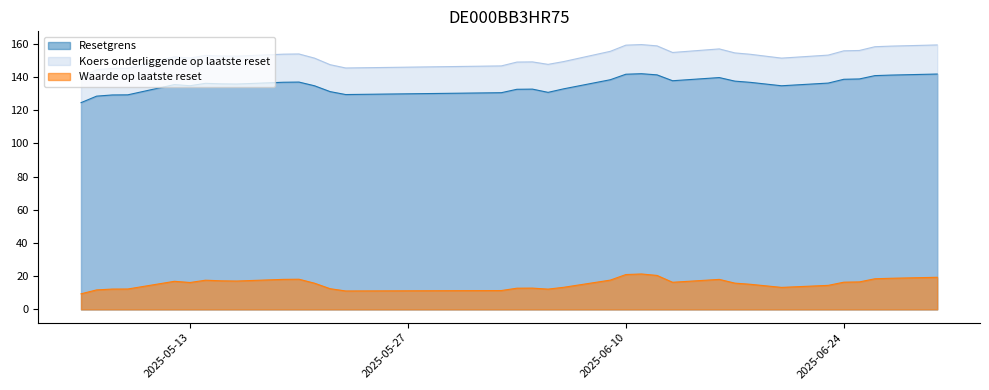

Which has a higher value, 2025-05-19 or 2025-06-17?

2025-05-19